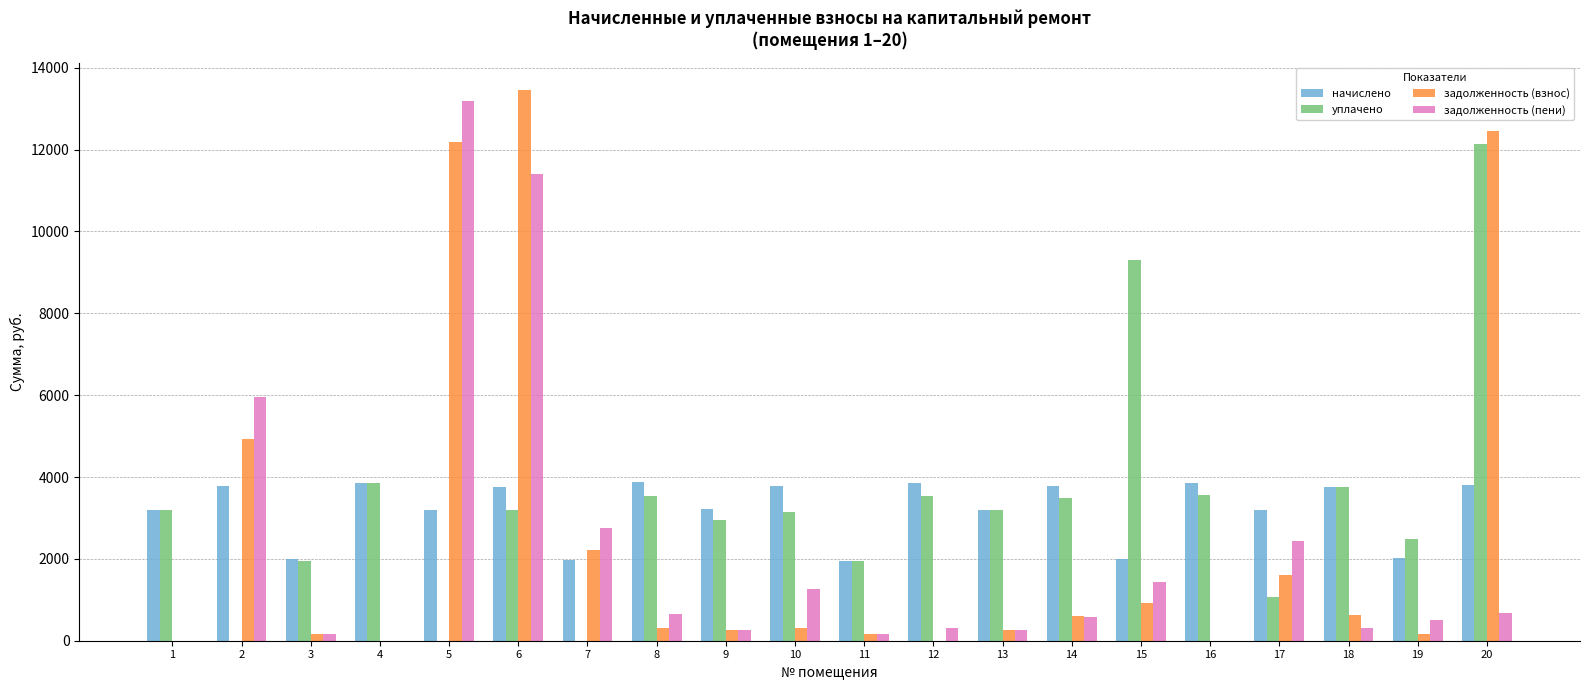

Is it true that задолженность (пени) equals 666.4 at 20?

True